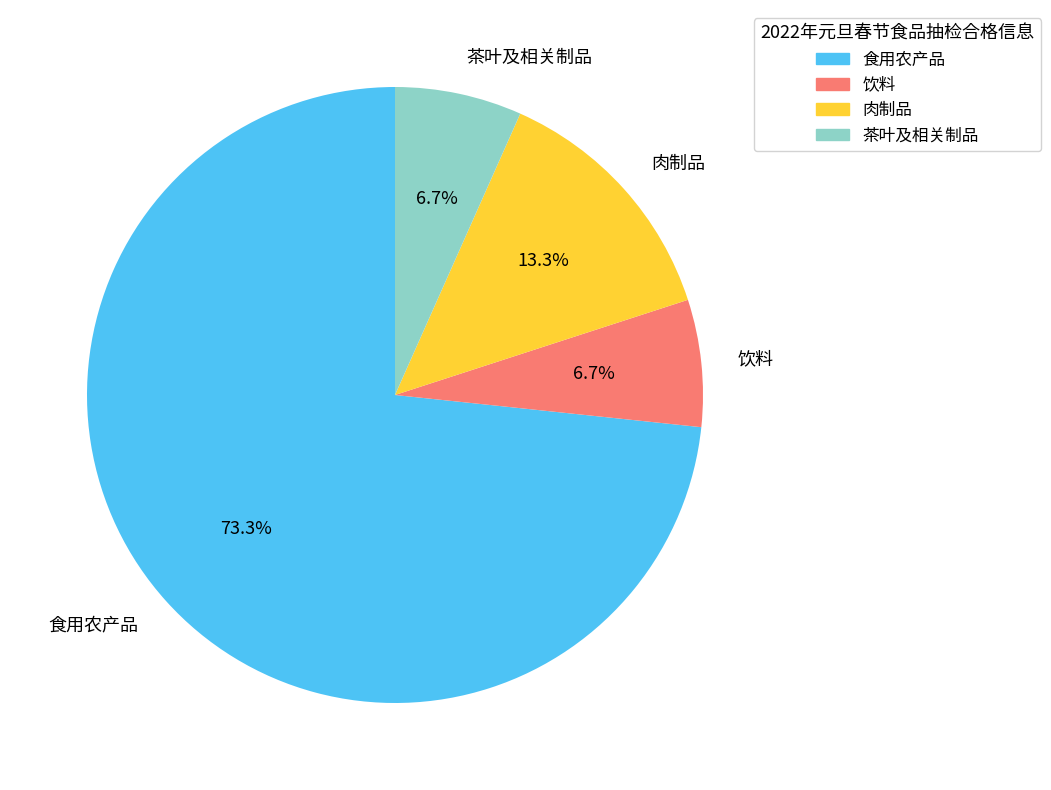

To the nearest percent, what is the average slice percentage?

25%